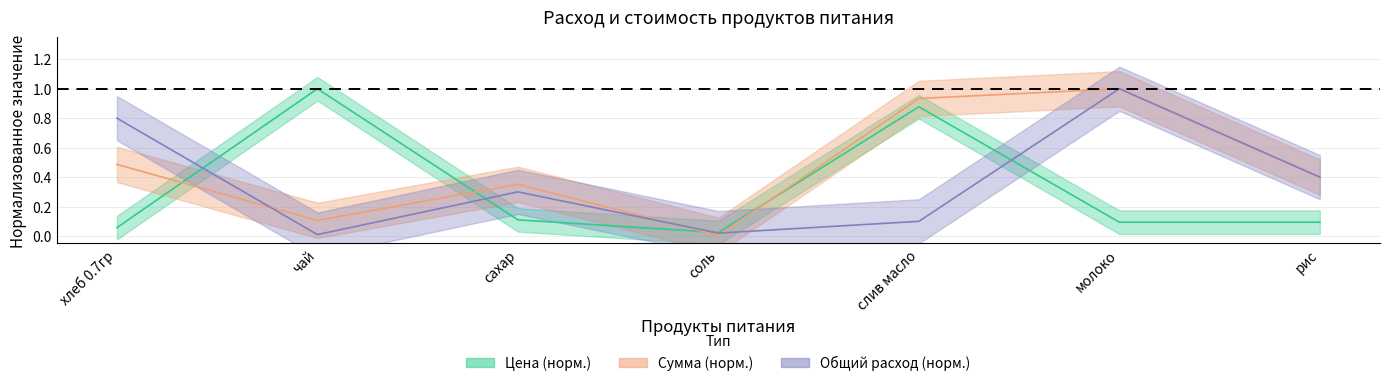

Which series has the widest spread of values?

Сумма